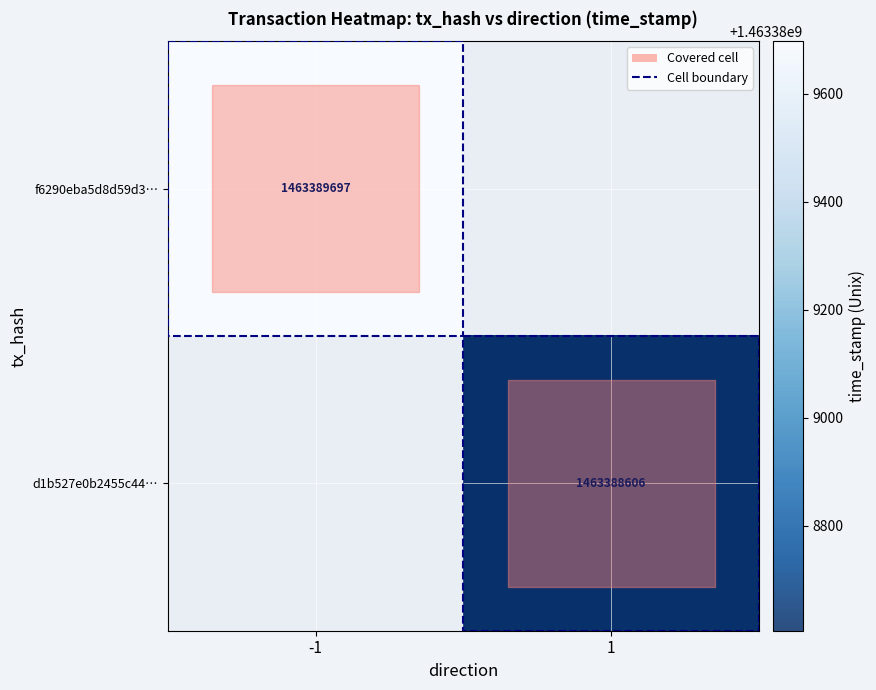

Which series has the widest spread of values?

f6290eba5d8d59d301be019d123761a58fa4510